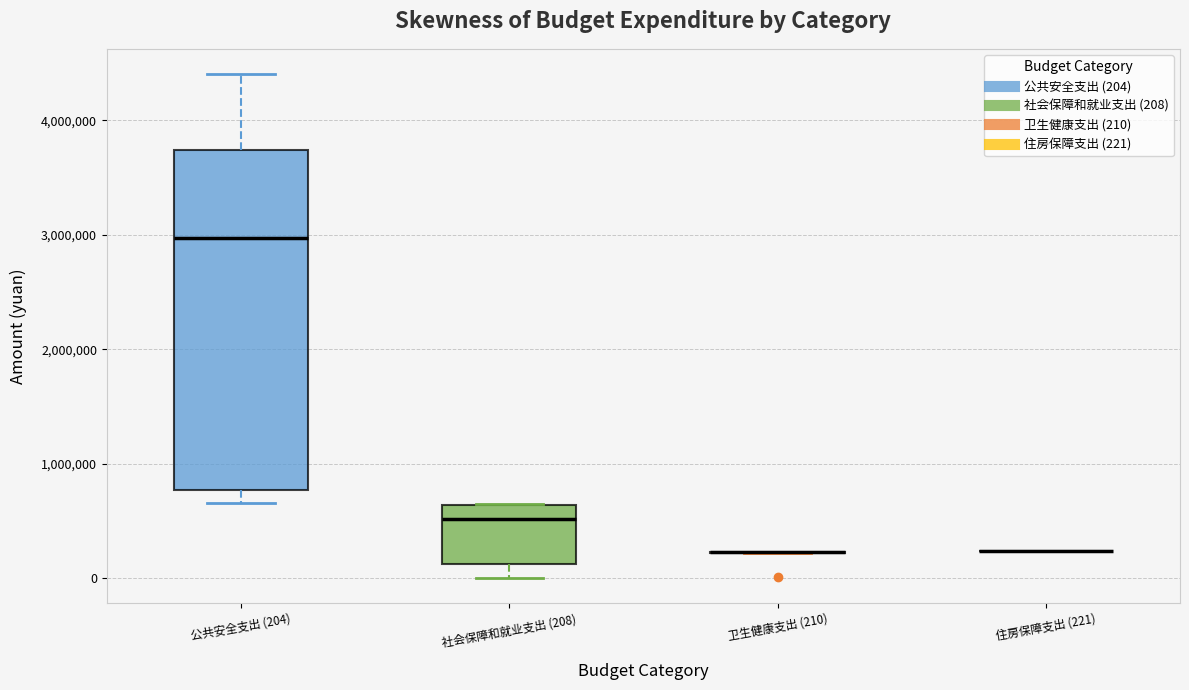

Reading left to right, read every box against the y-axis: the position of its median line, the range the box covers, and the ends of its whiskers. The values are not printed on the chart, so give them approximately, as read against the axis.

公共安全支出 (204): median 3000000, box 800000 to 3700000, whiskers 700000 to 4400000
社会保障和就业支出 (208): median 500000, box 100000 to 600000, whiskers 0 to 600000
卫生健康支出 (210): box collapsed to a line at 200000, whiskers 200000 to 200000
住房保障支出 (221): box collapsed to a line at 200000, whiskers 200000 to 200000